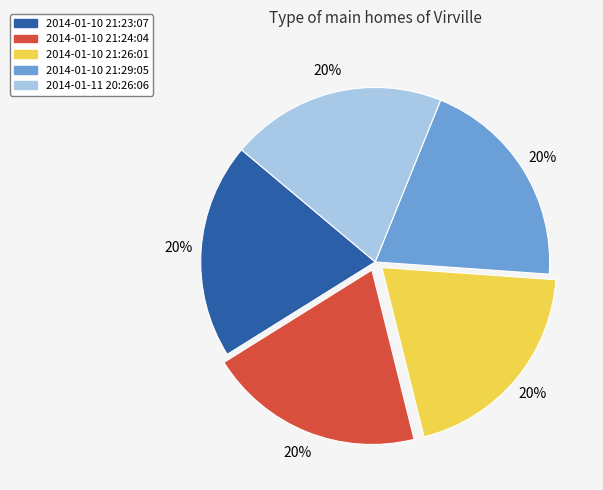

Does 2014-01-11 20:26:06 account for over 50% of the chart?

No